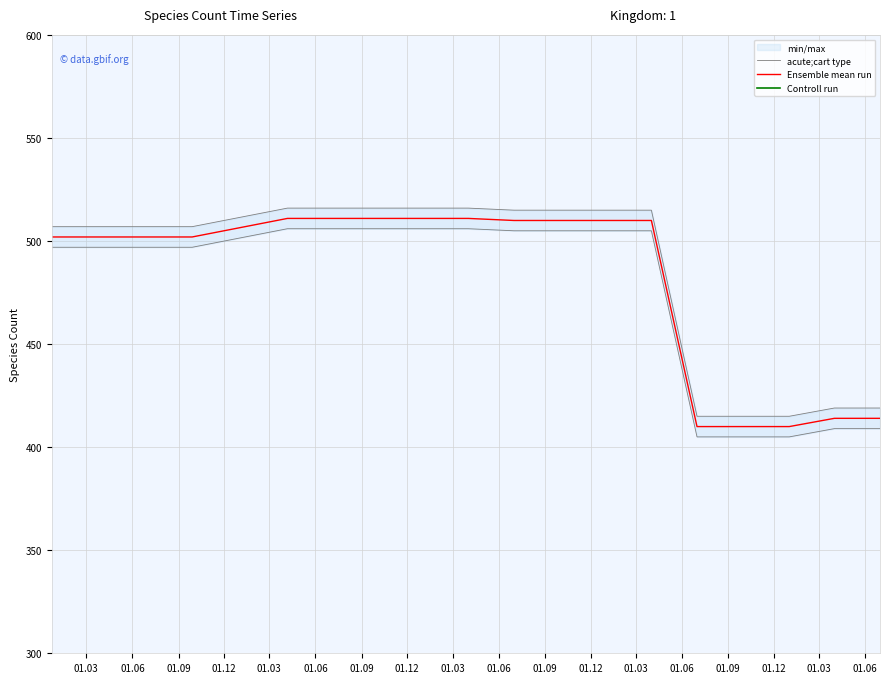

What are all the series names shown in the legend?

acute;cart type, Ensemble mean run, Controll run